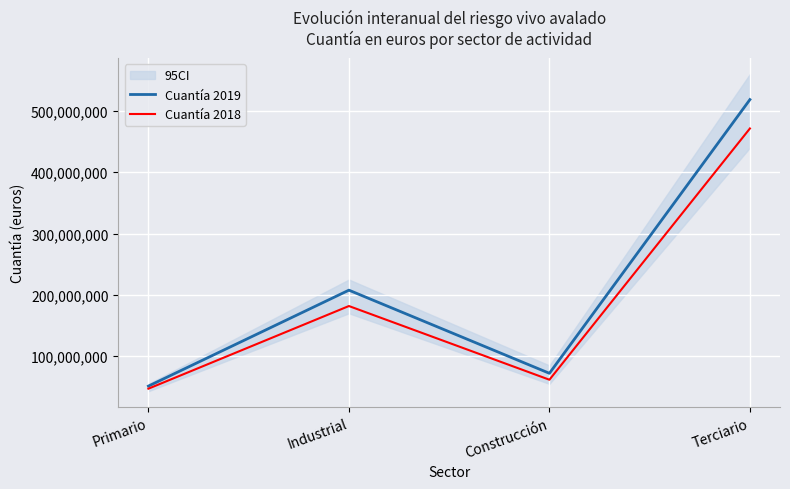

What position from the left is Industrial?

2